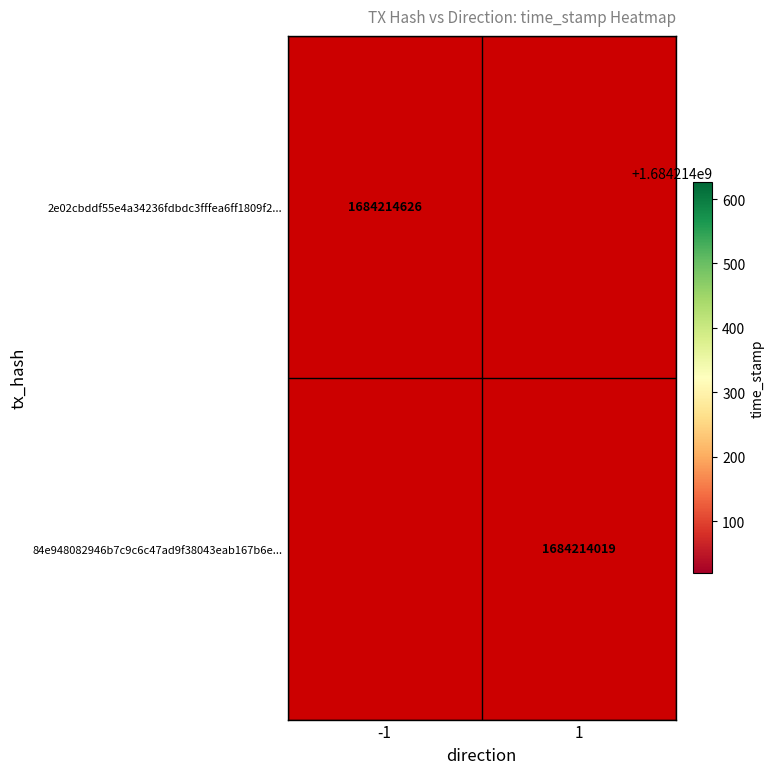

Reading left to right, transcribe all the data shown in this chart.

2e02cbddf55e4a34236fdbdc3fffea6ff1809f2: -1	1684214626
84e948082946b7c9c6c47ad9f38043eab167b6e: 1	1684214019